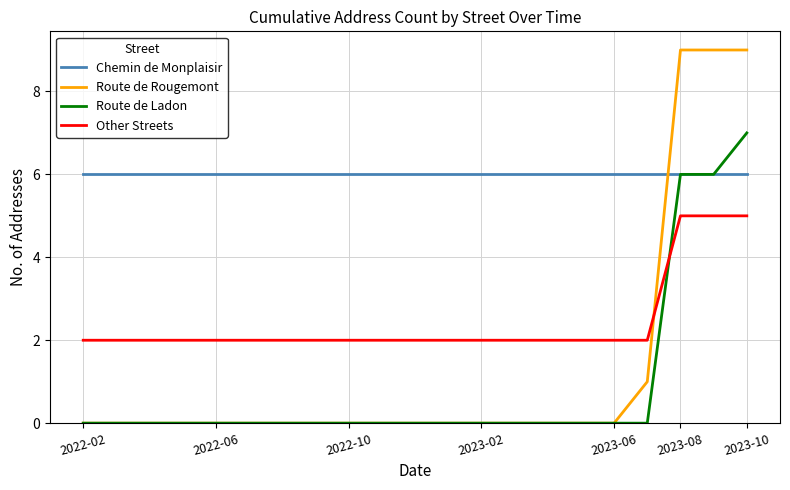

What are all the series names shown in the legend?

Chemin de Monplaisir, Route de Rougemont, Route de Ladon, Other Streets